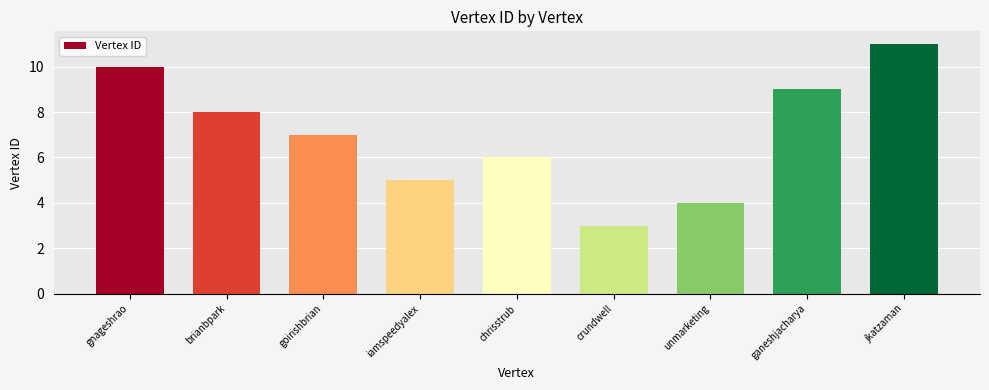

Reading left to right, extract all data points from this chart.

10	8	7	5	6	3	4	9	11